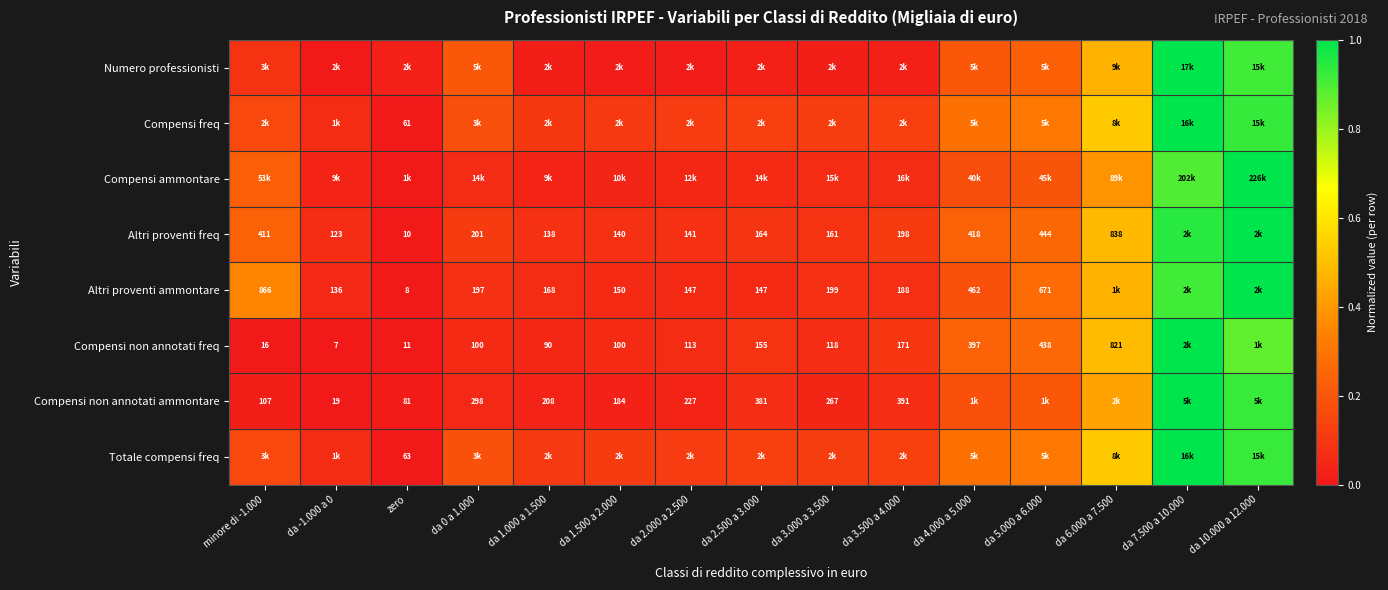

What is the difference between the Compensi non annotati ammontare values at da 5.000 a 6.000 and da -1.000 a 0?

0.2